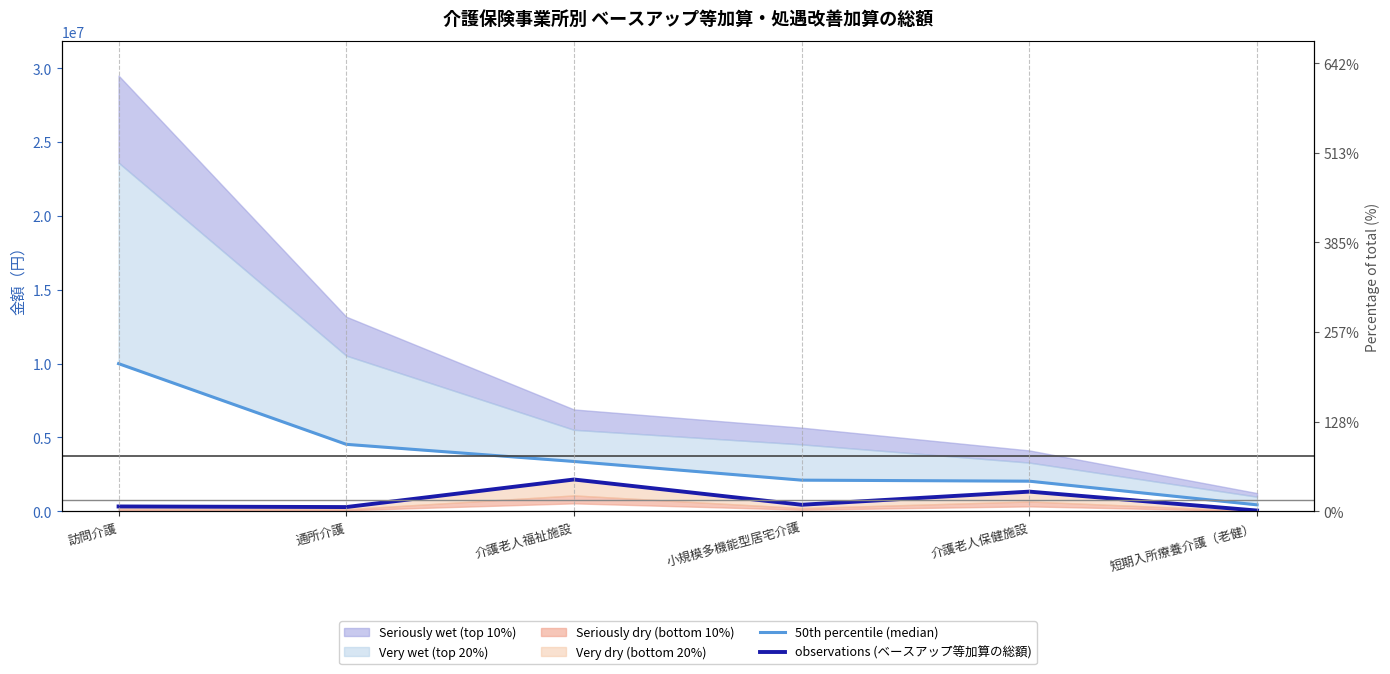

True or false: 50th percentile (median) has a value of 3493761.8 at 介護老人保健施設.

False